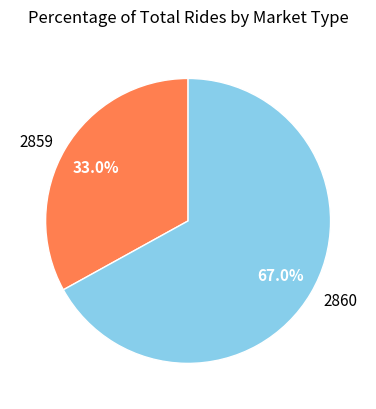

What percentage is the 2859 slice, to the nearest percent?

33%